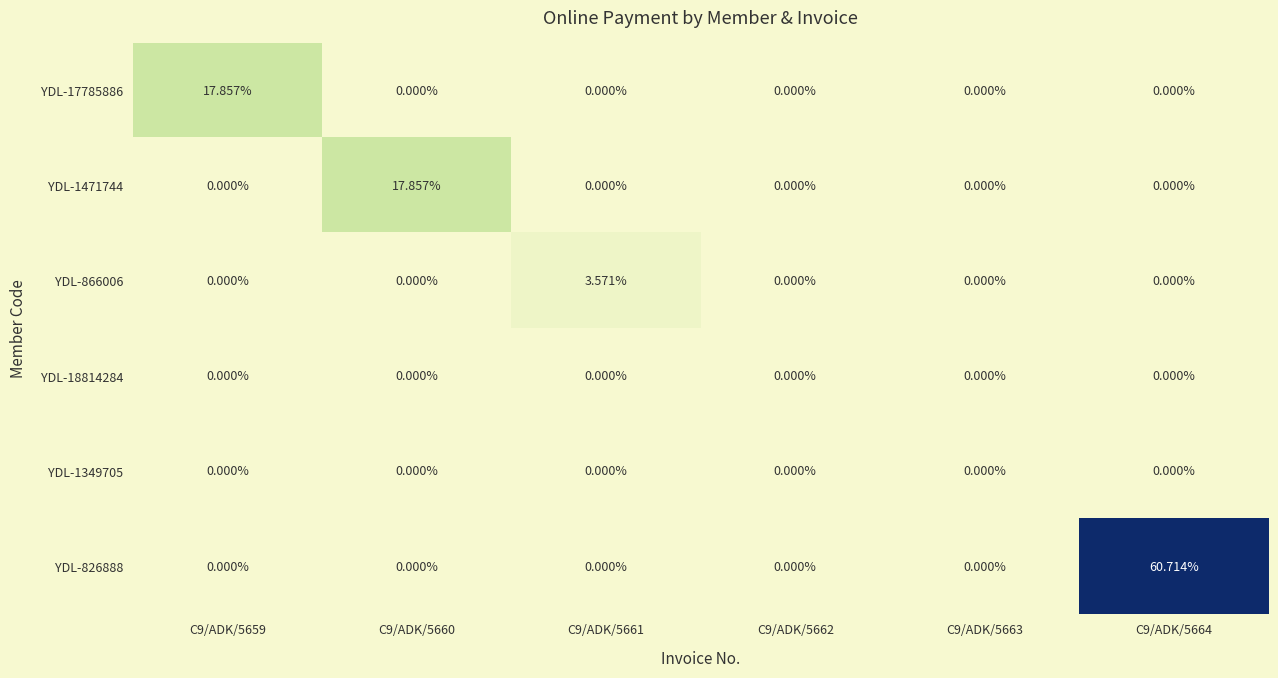

Is the value of YDL-866006 at C9/ADK/5661 greater than the value of YDL-18814284 at C9/ADK/5660?

Yes